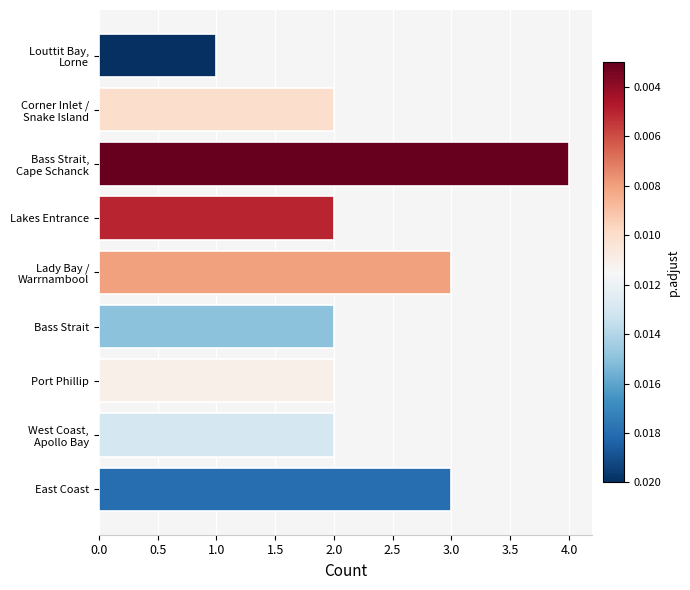

Rank the categories by value from highest to lowest.

Bass Strait,
Cape Schanck, East Coast, Lady Bay /
Warrnambool, West Coast,
Apollo Bay, Port Phillip, Bass Strait, Lakes Entrance, Corner Inlet /
Snake Island, Louttit Bay,
Lorne